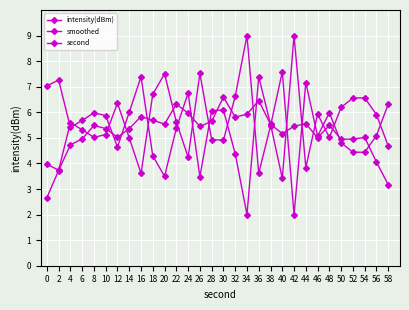

Reading left to right, transcribe all the data shown in this chart.

intensity(dBm): 0=4.0	2=3.7	4=5.6	6=5.3	8=5.0	10=5.1	12=6.4	14=5.0	16=3.6	18=6.7	20=7.5	22=5.6	24=4.2	26=7.5	28=4.9	30=4.9	32=6.6	34=9.0	36=3.6	38=5.5	40=7.6	42=2.0	44=7.2	46=5.1	48=6.0	50=4.8	52=4.4	54=4.4	56=5.1	58=6.3
smoothed: 0=2.7	2=3.7	4=4.7	6=5.0	8=5.5	10=5.4	12=5.0	14=5.4	16=5.8	18=5.7	20=5.5	22=6.3	24=6.0	26=5.4	28=5.6	30=6.6	32=5.8	34=5.9	36=6.5	38=5.5	40=5.2	42=5.5	44=5.6	46=5.0	48=5.5	50=4.9	52=5.0	54=5.0	56=4.1	58=3.2
second: 0=7.0	2=7.3	4=5.4	6=5.7	8=6.0	10=5.9	12=4.6	14=6.0	16=7.4	18=4.3	20=3.5	22=5.4	24=6.8	26=3.5	28=6.1	30=6.1	32=4.4	34=2.0	36=7.4	38=5.5	40=3.4	42=9.0	44=3.8	46=5.9	48=5.0	50=6.2	52=6.6	54=6.6	56=5.9	58=4.7